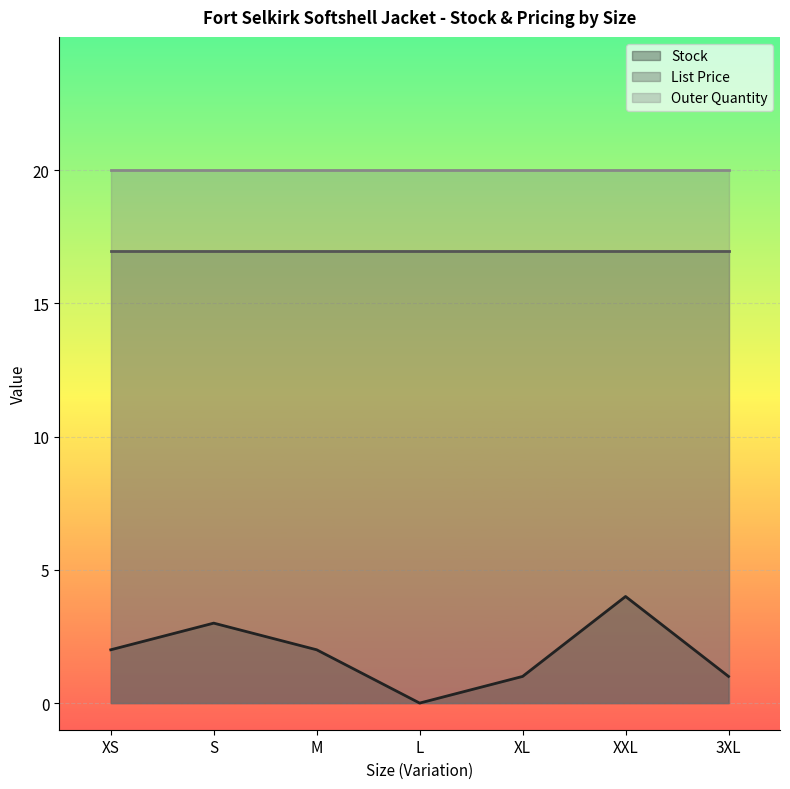

Reading left to right, extract all data points from this chart.

Stock: XS=2.0	S=3.0	M=2.0	L=0.0	XL=1.0	XXL=4.0	3XL=1.0
List Price: XS=16.9	S=16.9	M=16.9	L=16.9	XL=16.9	XXL=16.9	3XL=16.9
Outer Quantity: XS=20.0	S=20.0	M=20.0	L=20.0	XL=20.0	XXL=20.0	3XL=20.0